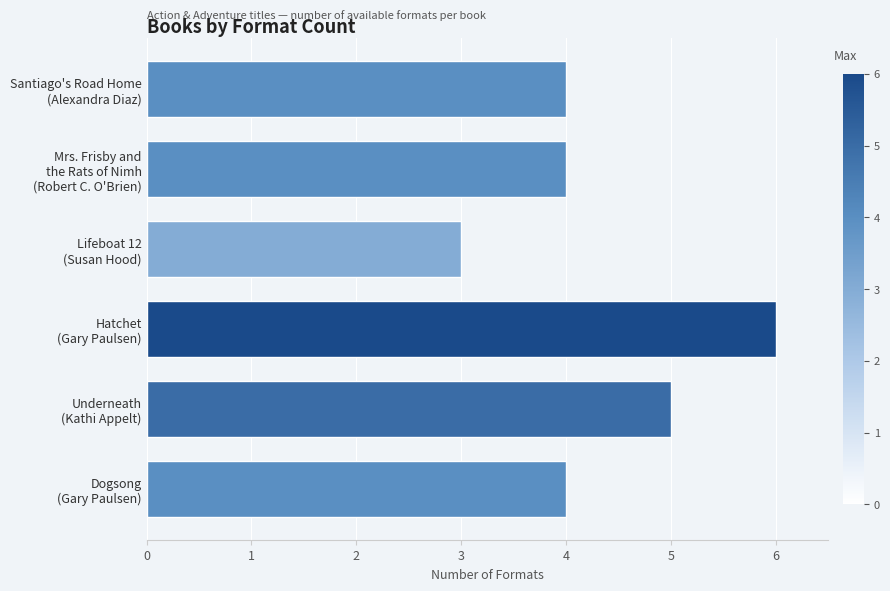

What is the maximum value shown in the chart?

6